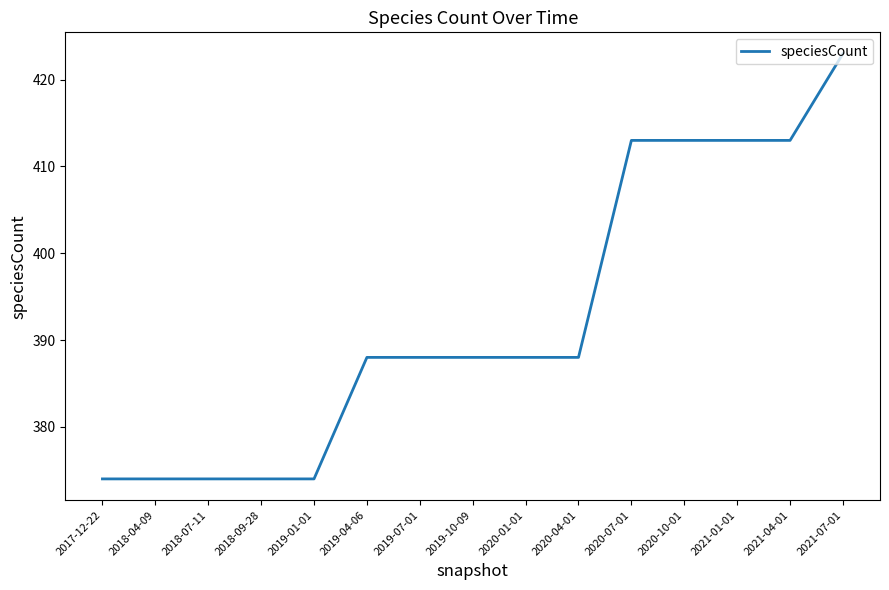

What is the change in value from 2018-09-28 to 2021-04-01?

+39